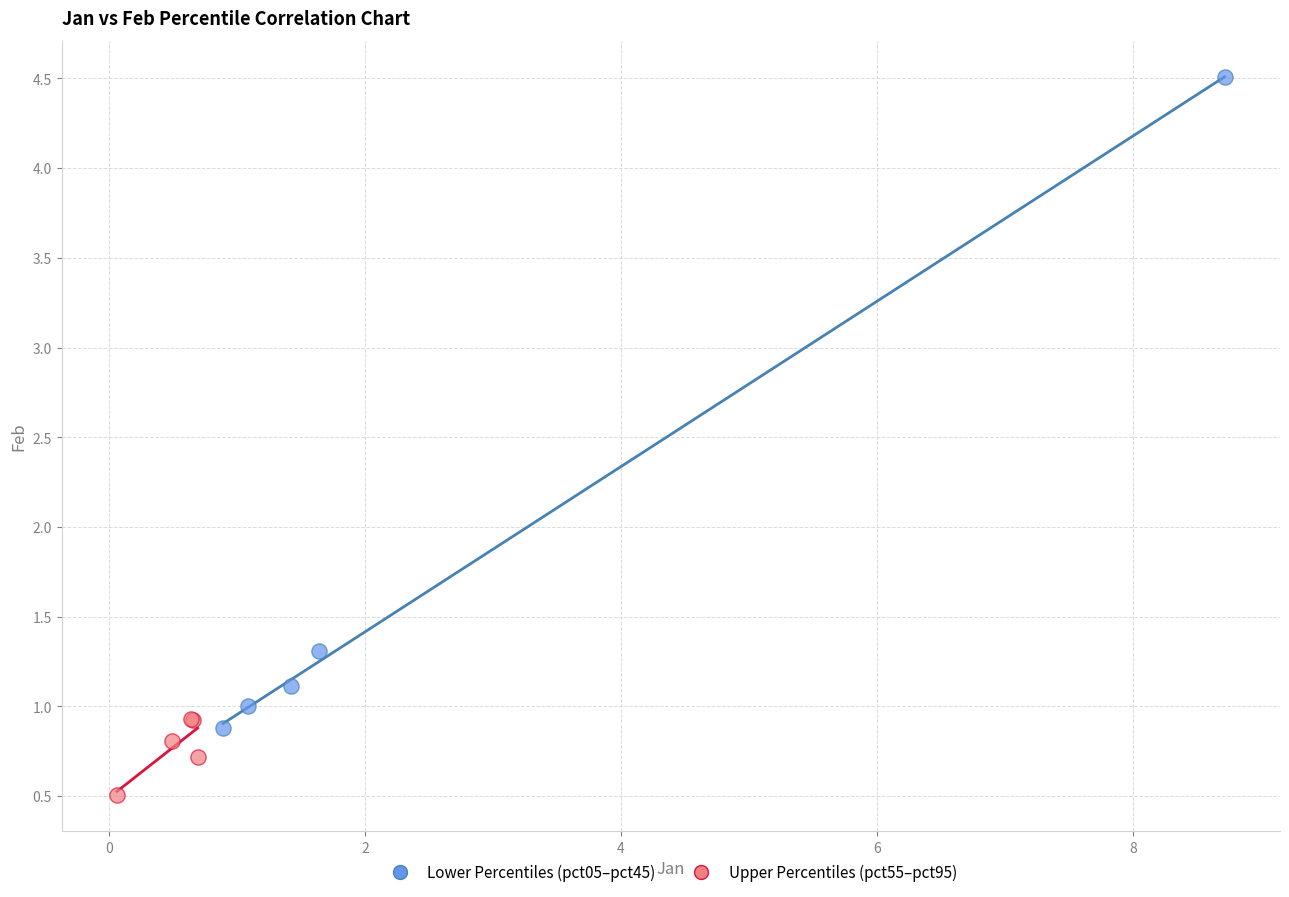

Which series reaches the minimum Y coordinate?

Upper Percentiles (pct55–pct95)